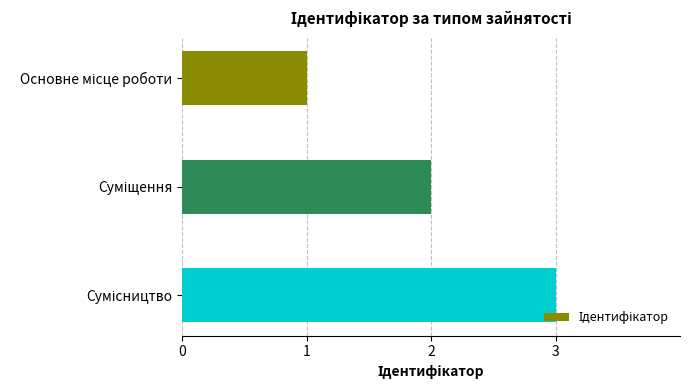

What is the maximum value shown in the chart?

3